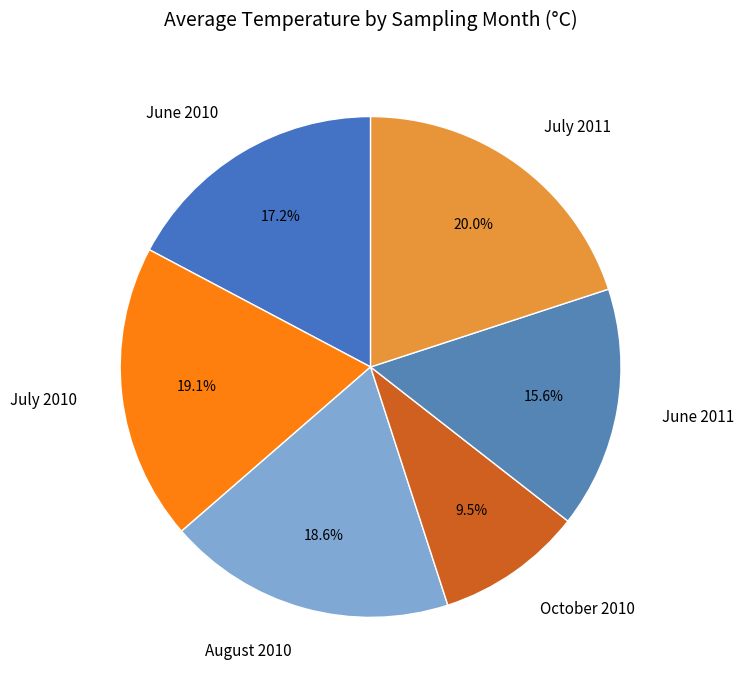

How many slices are in this pie chart?

6